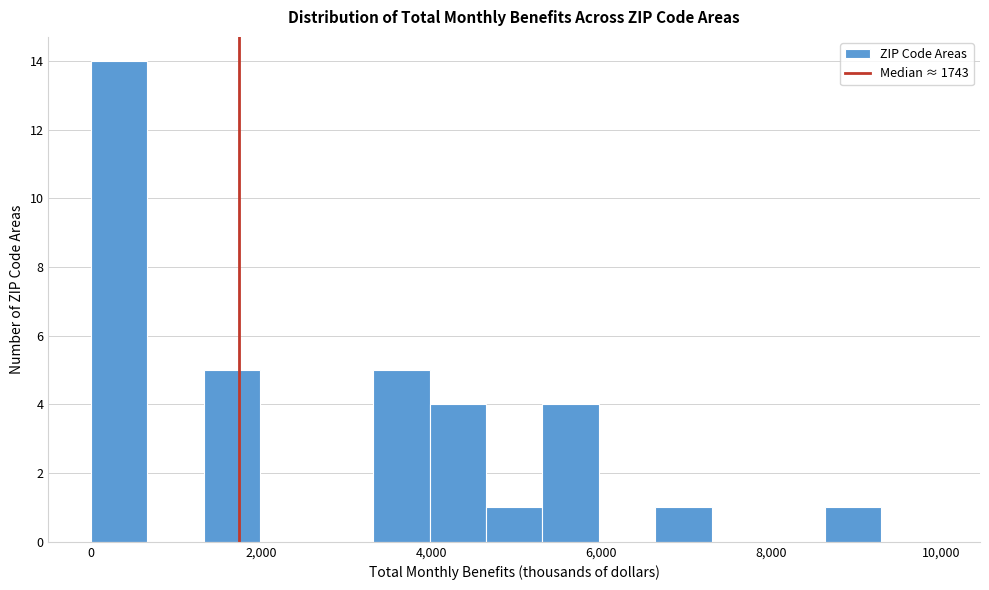

Read against the x-axis, roughly where is the centre of the tallest bar?

400